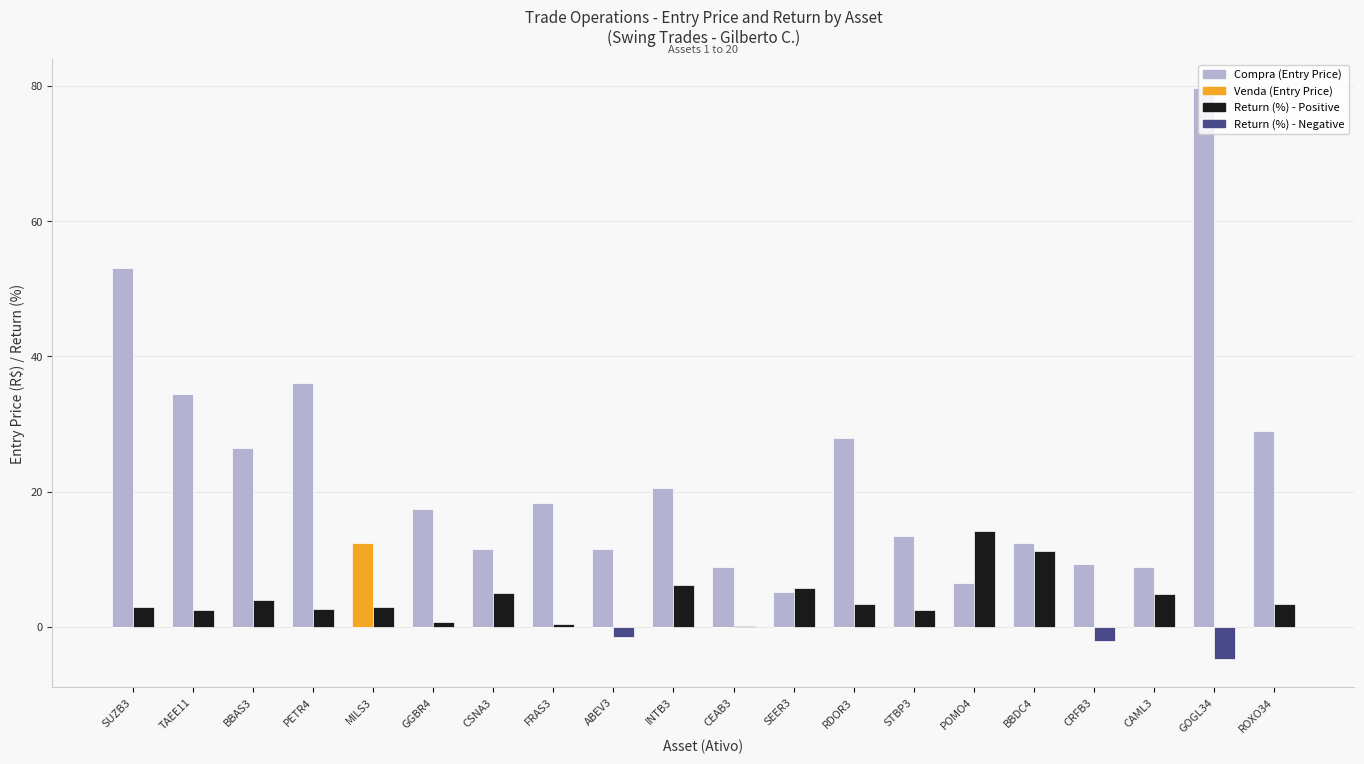

At which category is the sum across all series the highest?

GOGL34